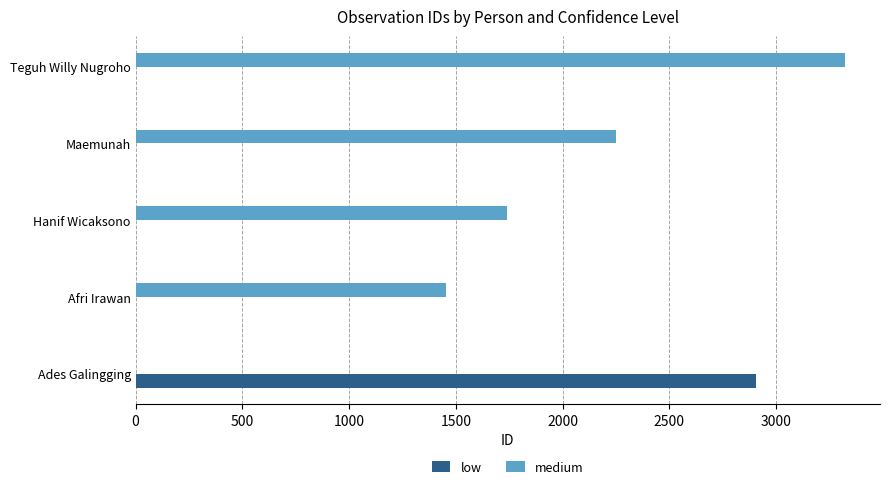

Which series changed the most between Afri Irawan and Maemunah?

medium